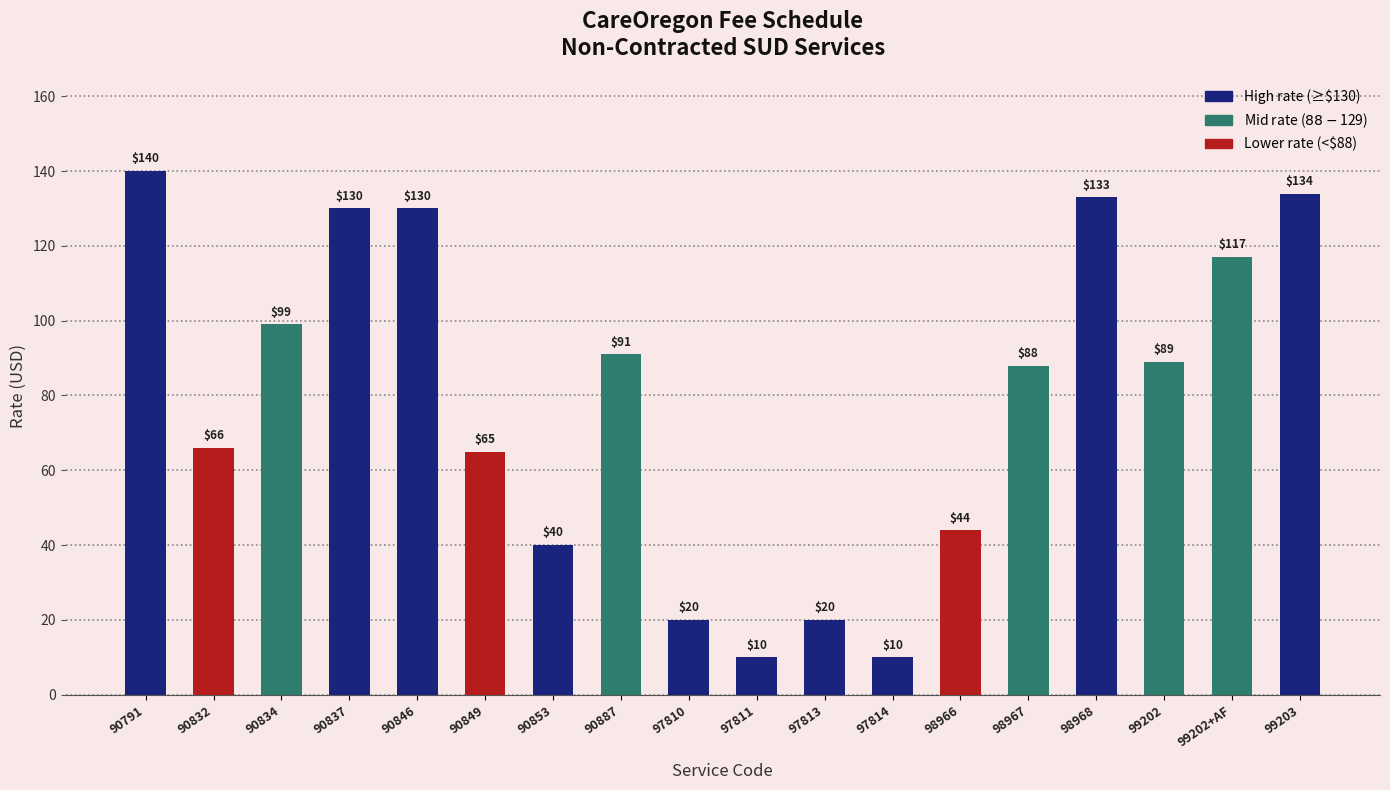

What is the maximum value shown in the chart?

140